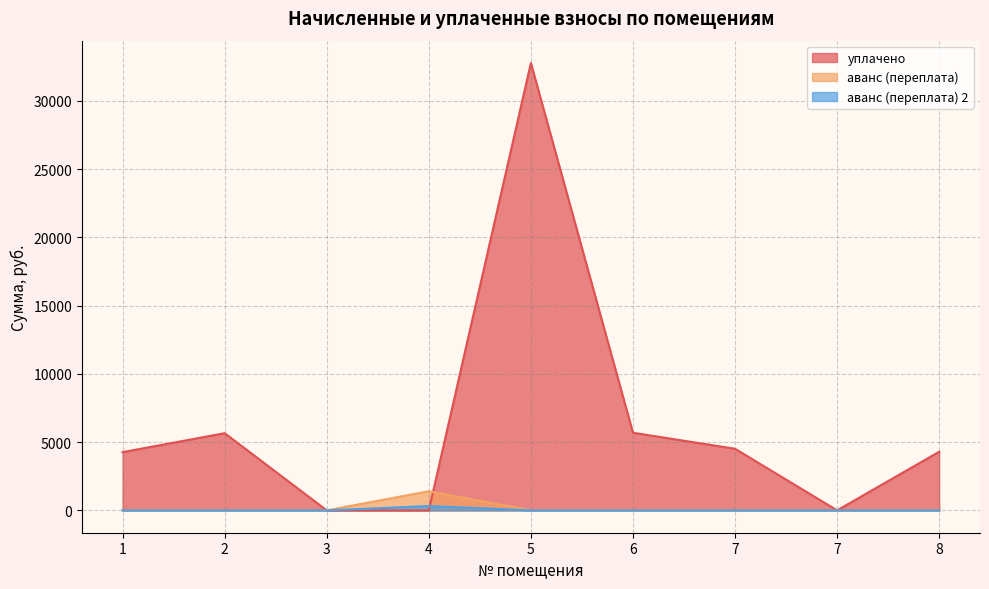

Which label corresponds to the largest value in the chart?

5